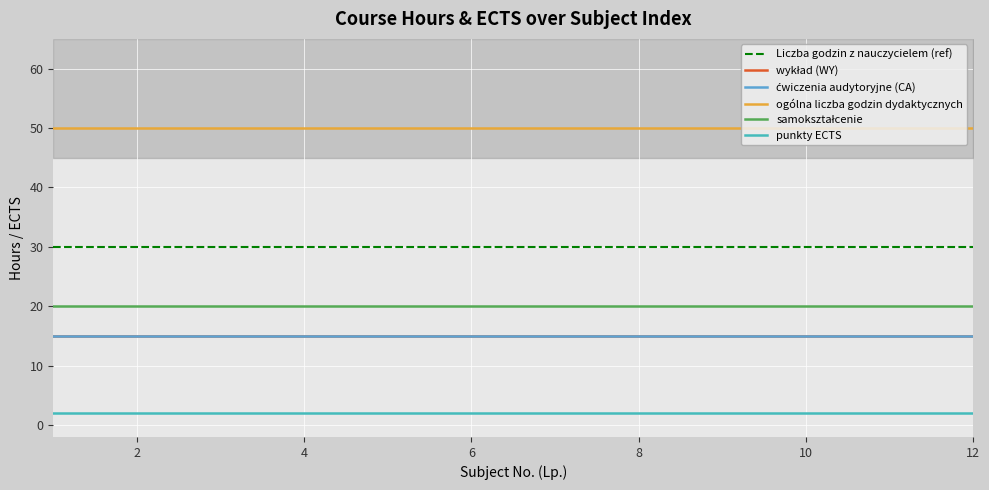

What is the value of the ćwiczenia audytoryjne (CA) point at the 2nd from the left?

15